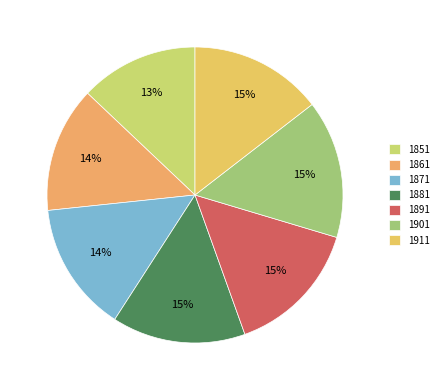

True or false: 1861 accounts for 14% of the total.

True